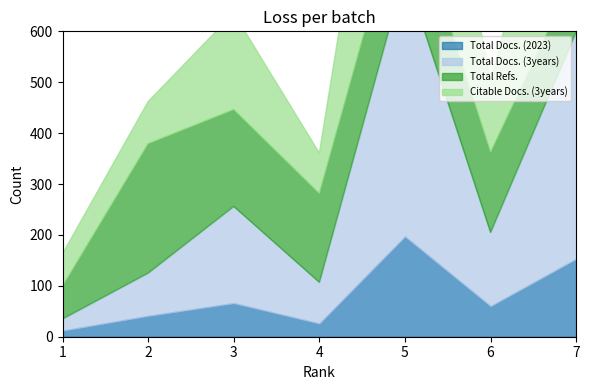

Where does the Total Refs. series first go above 166?

2